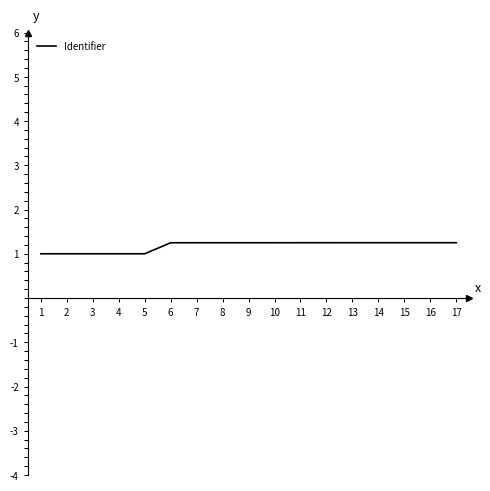

The value at 17 is 1.8. True or false?

False